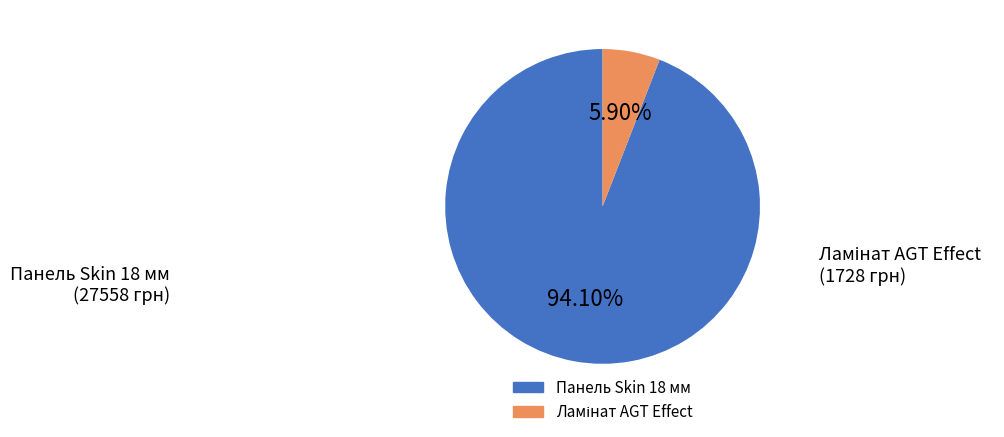

To the nearest percent, what is the difference between the largest and smallest slice percentages?

88%